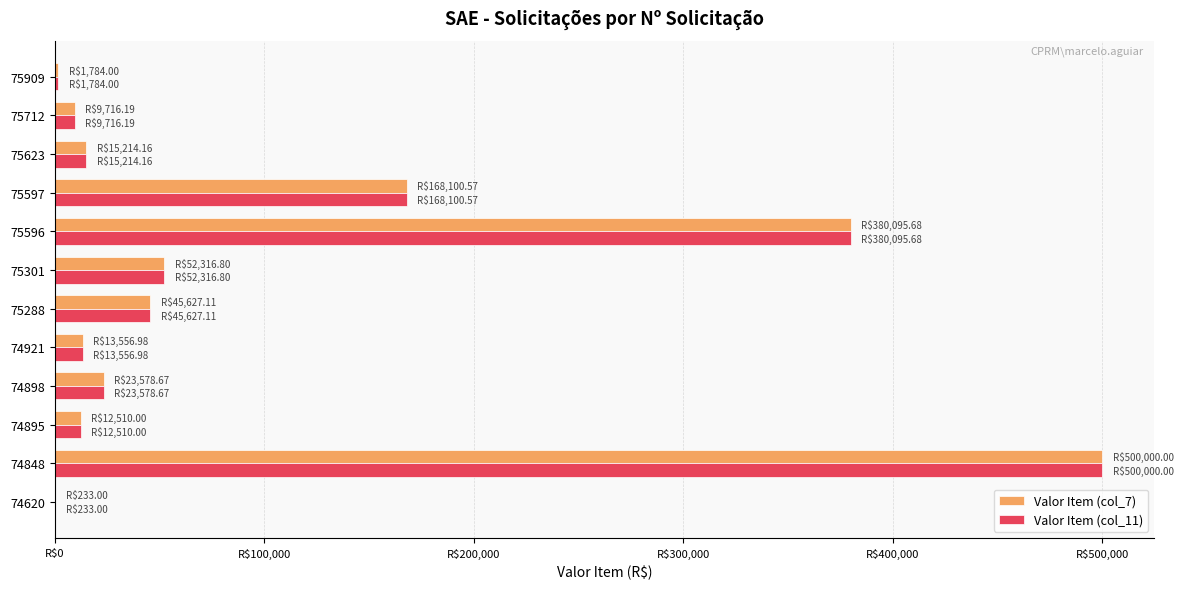

What are all the series names shown in the legend?

Valor Item (col_7), Valor Item (col_11)